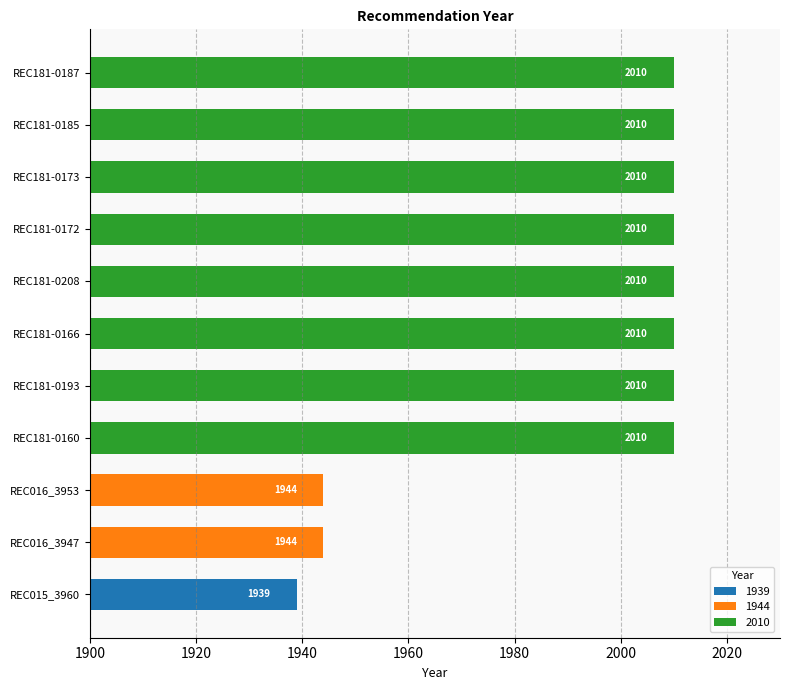

What is the difference between the maximum and second lowest values?

66